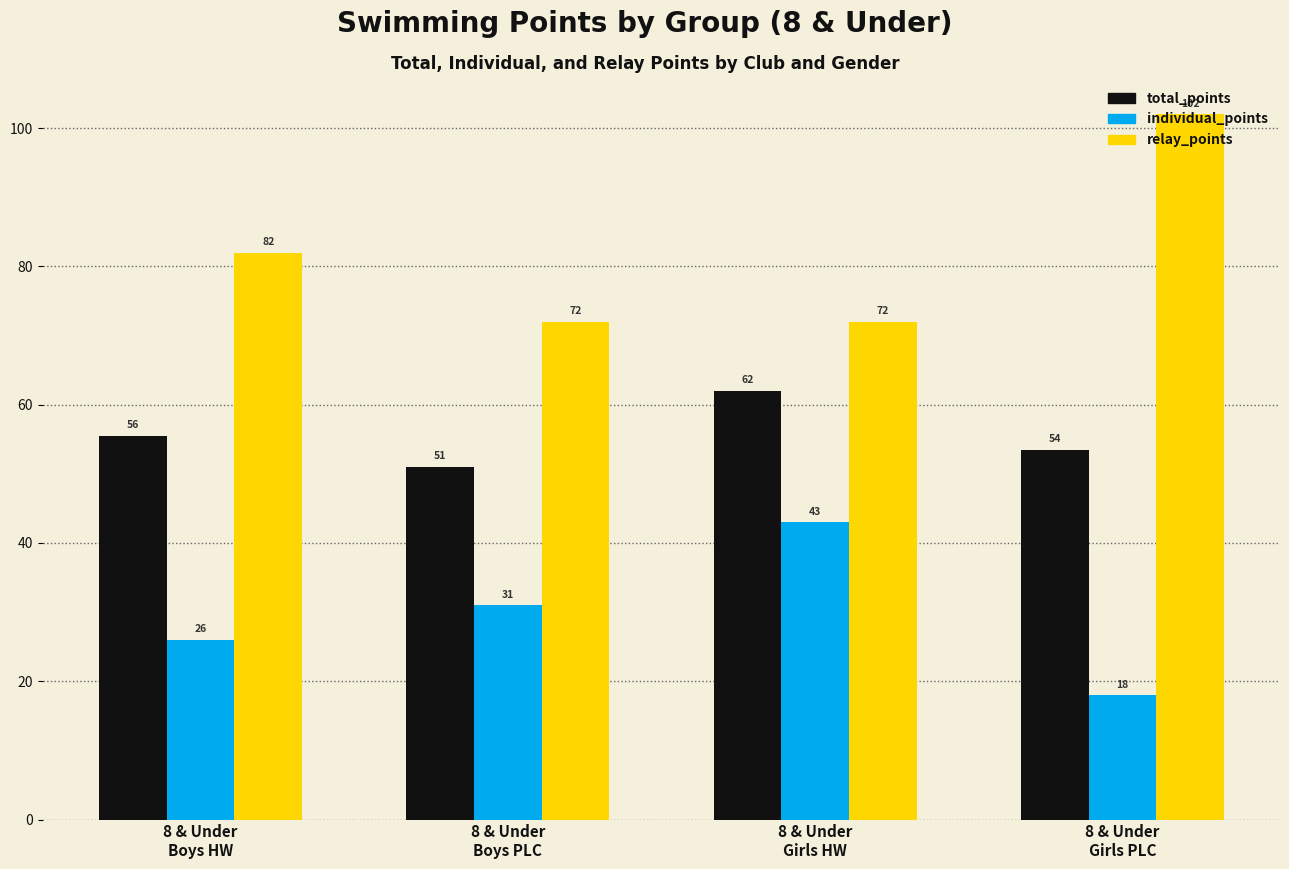

List the series in order of their overall mean, lowest first.

individual_points, total_points, relay_points